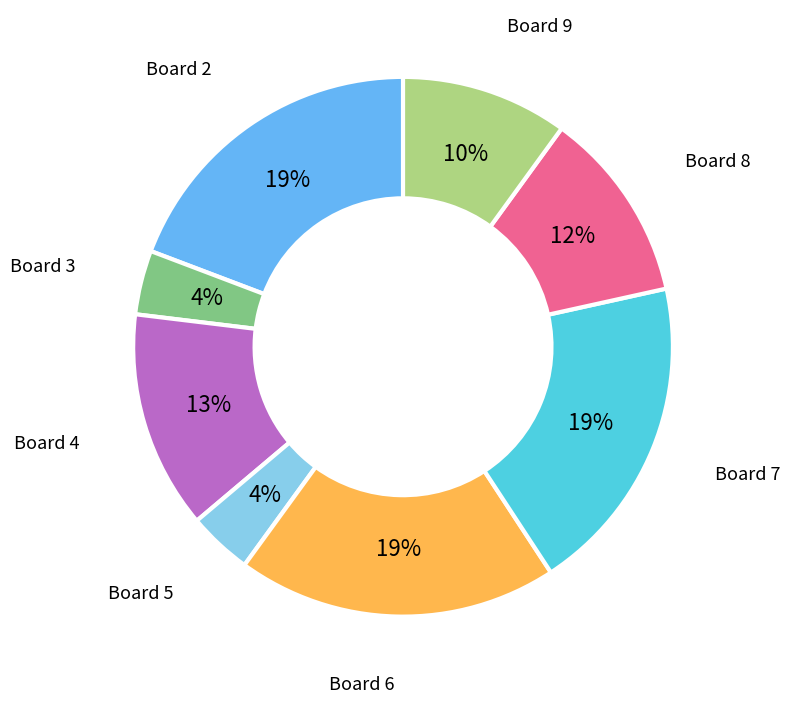

Is there a majority slice in this chart?

No